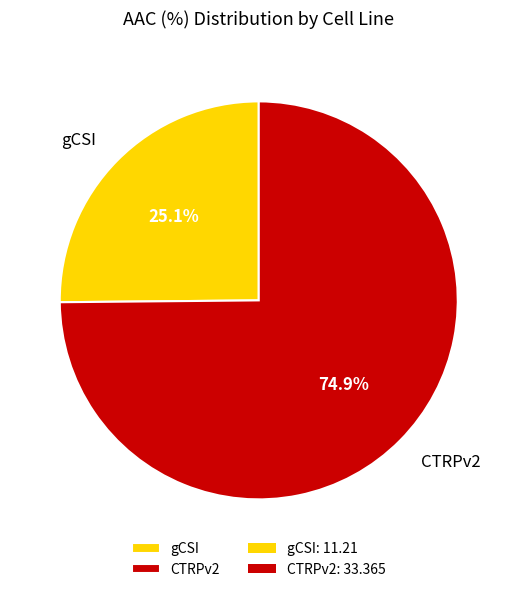

Between gCSI and CTRPv2, which is larger?

CTRPv2